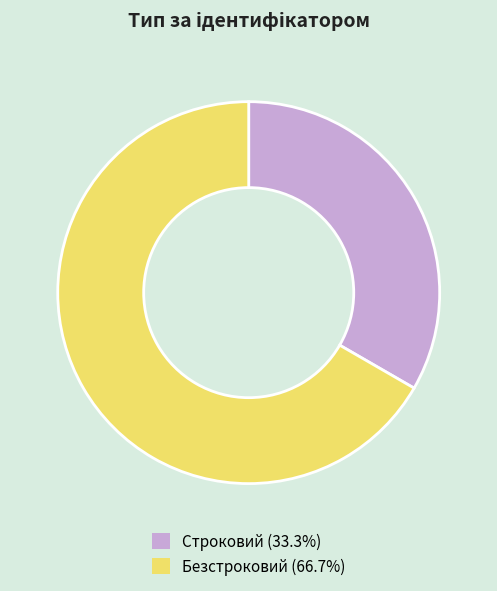

How many segments does this pie chart have?

2